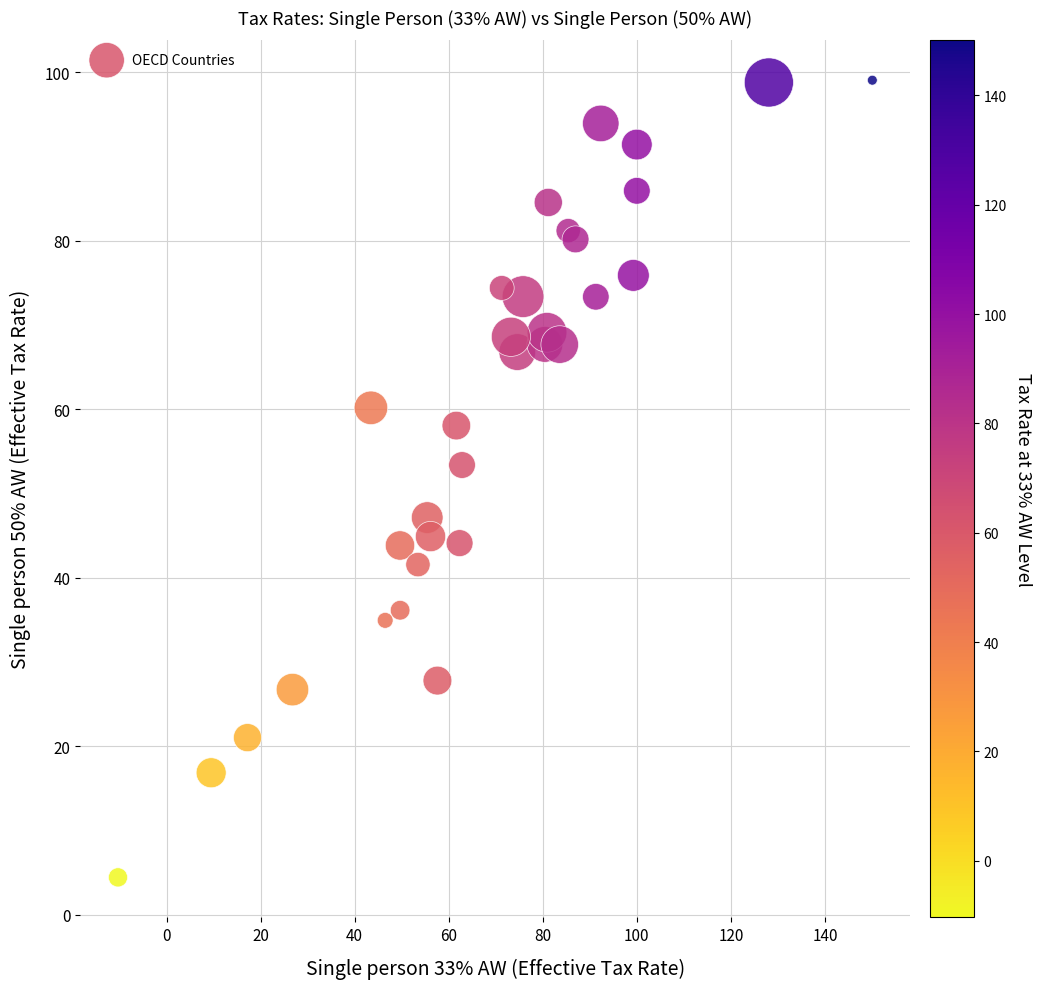

What Y value in the scatter plot is closest to 51?

53.4